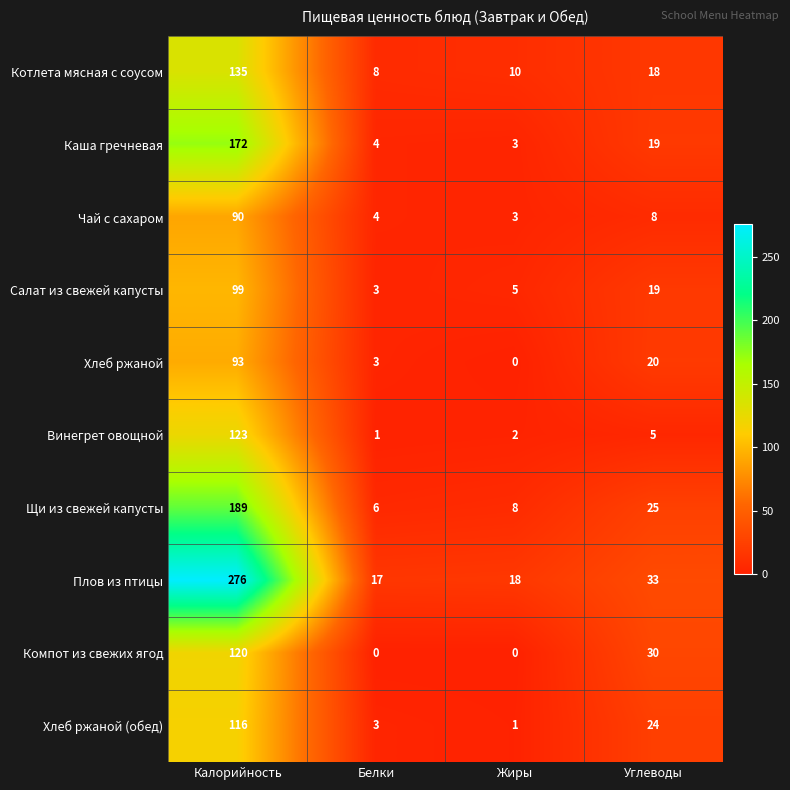

How many distinct data groups are displayed?

10